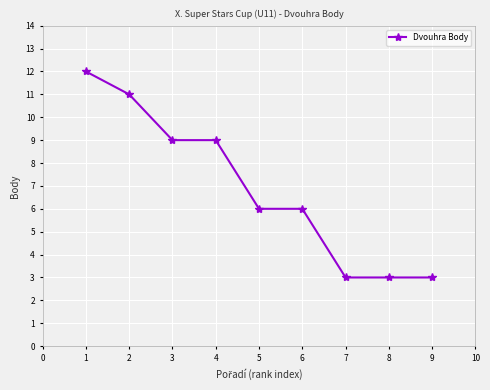

What is the sum of all values?

62